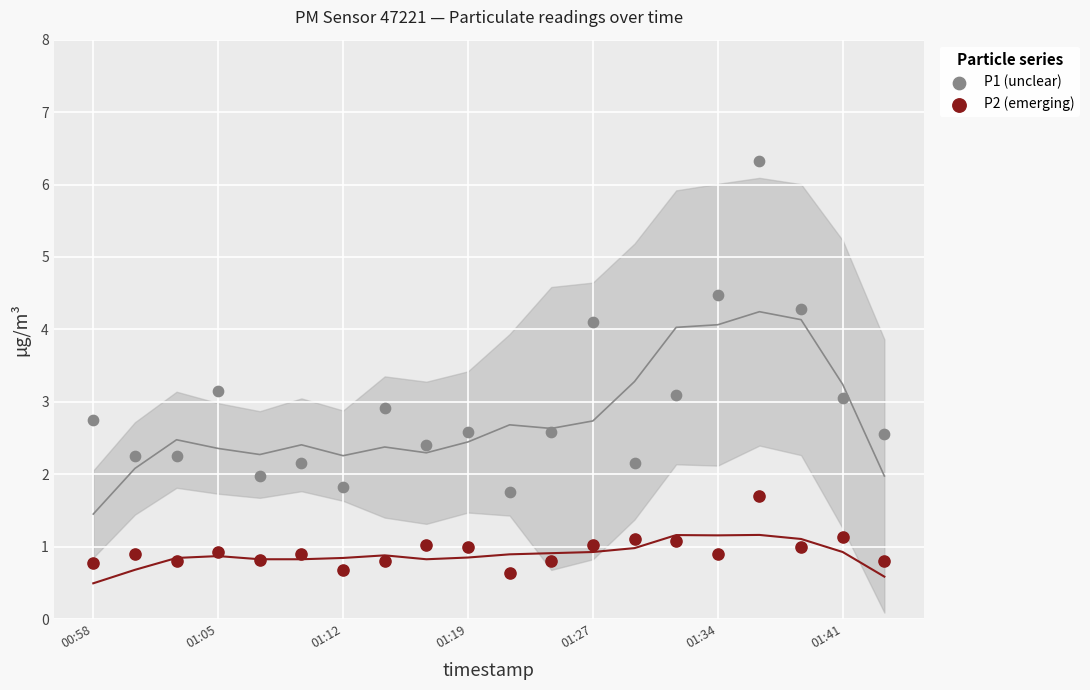

Across all data points, what is the range of Y values (max minus min)?

5.7